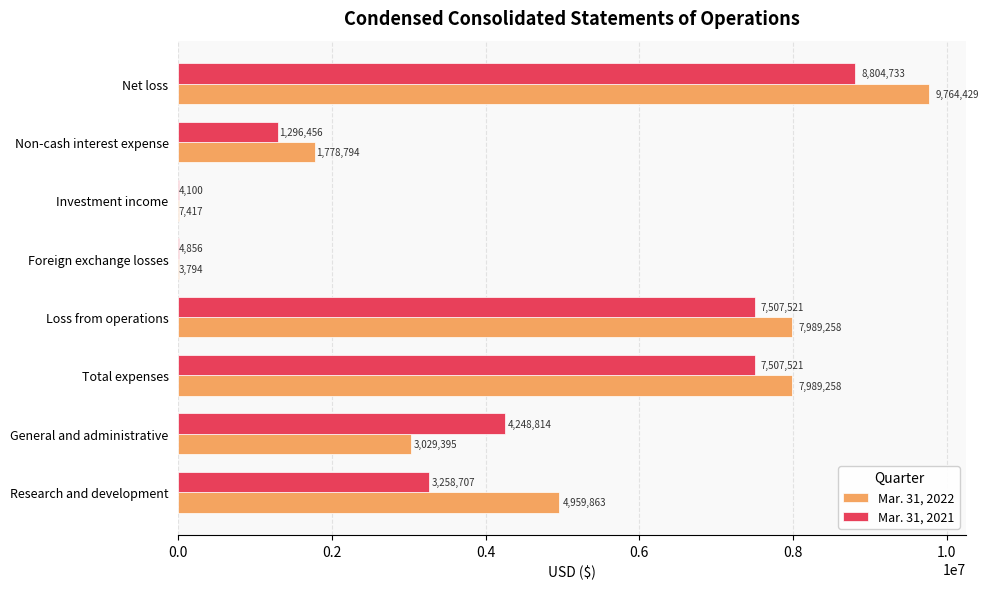

True or false: Mar. 31, 2022 has a value of 9764429 at Net loss.

True